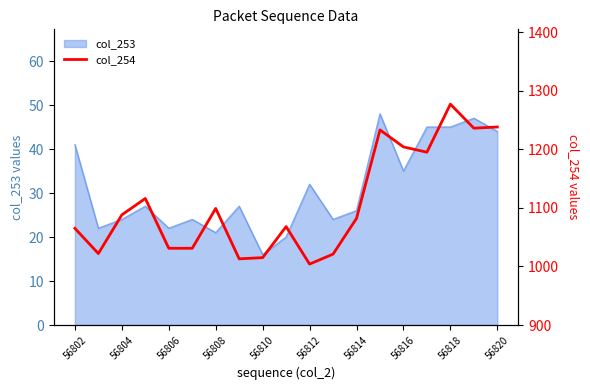

How many data points are less than 1082?

9